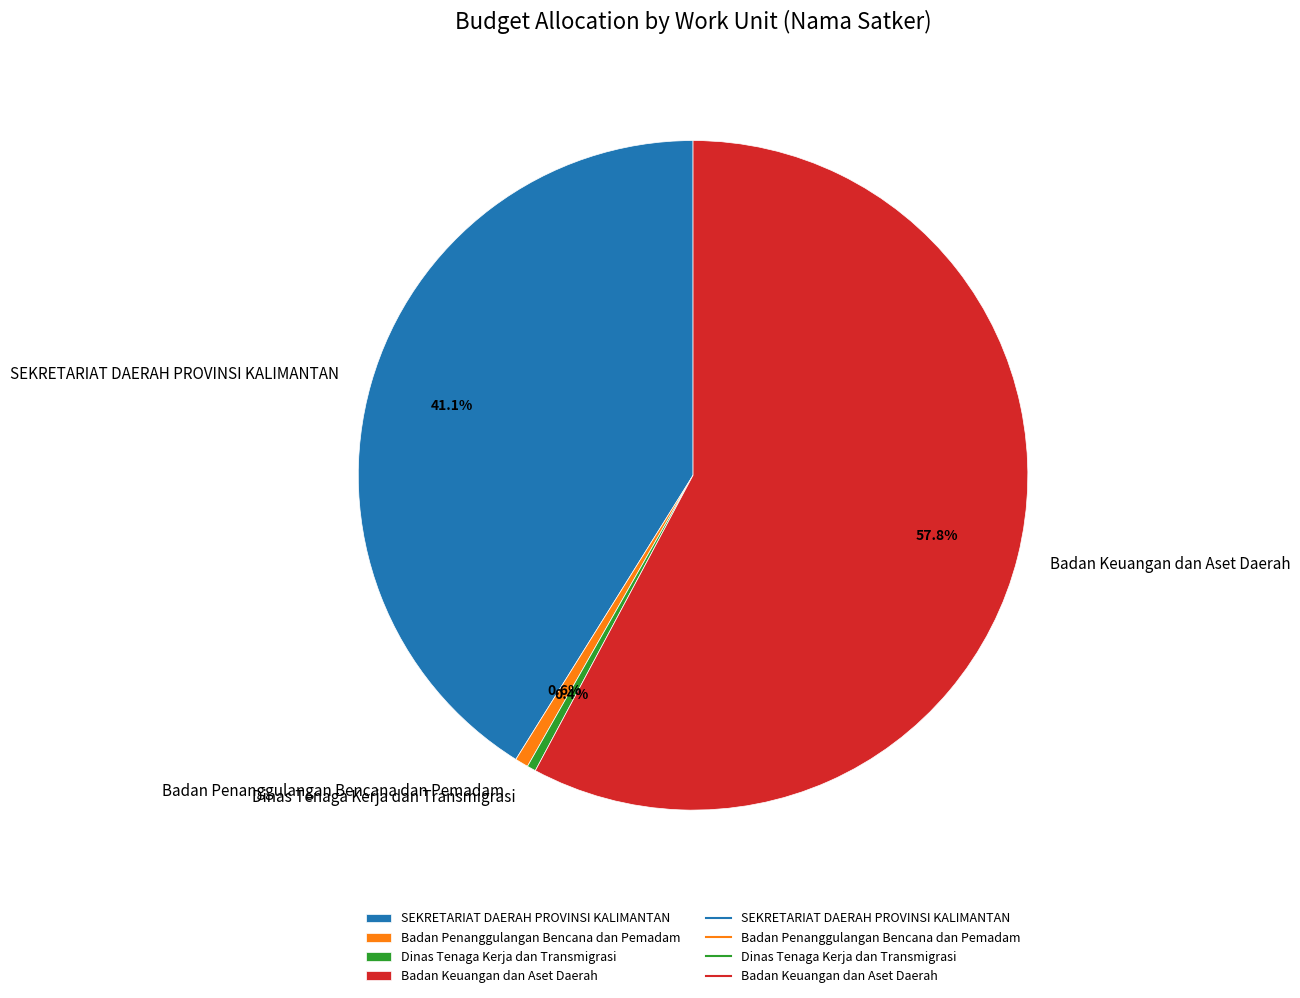

What percentage is the Badan Keuangan dan Aset Daerah slice, to the nearest percent?

58%